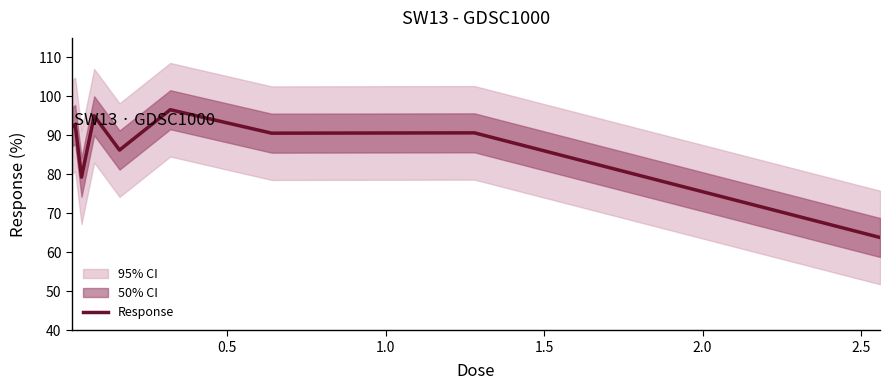

What is the highest value of the Response series?

96.6